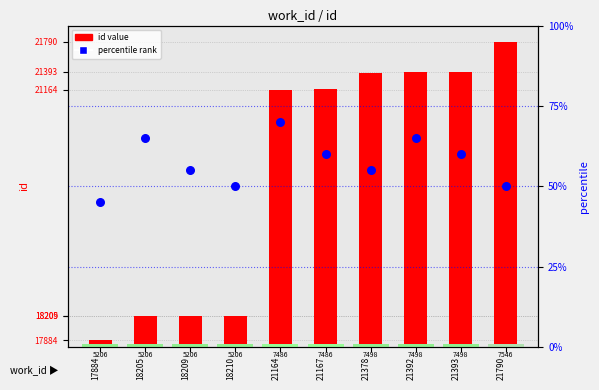

Which series reaches the minimum Y coordinate?

percentile rank